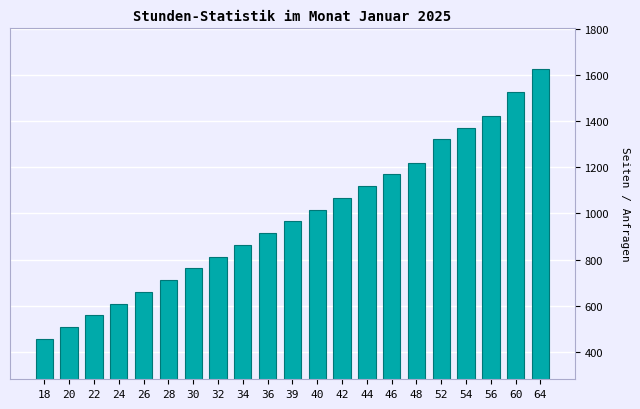

Reading right to left, transcribe all the data shown in this chart.

1625.6	1524.0	1422.4	1371.6	1320.8	1219.2	1168.4	1117.6	1066.8	1016.0	965.2	914.4	863.6	812.8	762.0	711.2	660.4	609.6	558.8	508.0	457.2